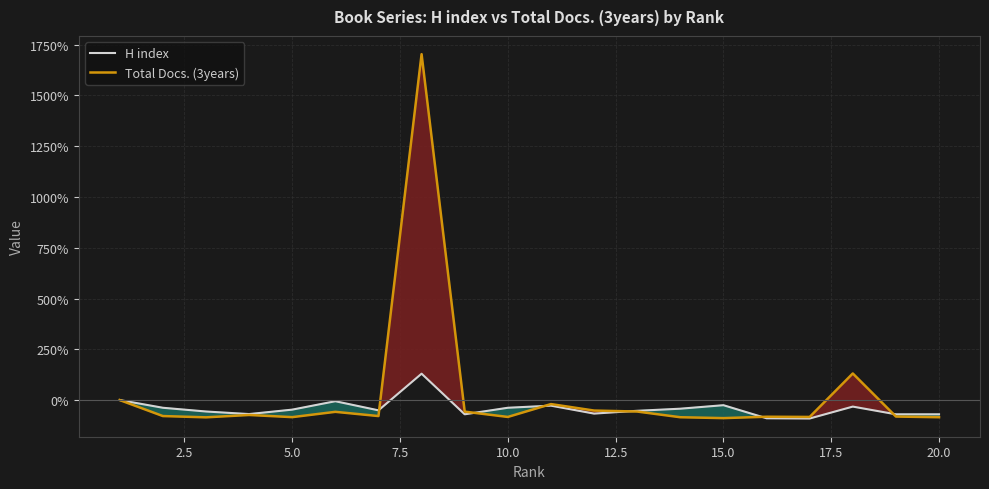

What is the highest value of the H index series?

129.9